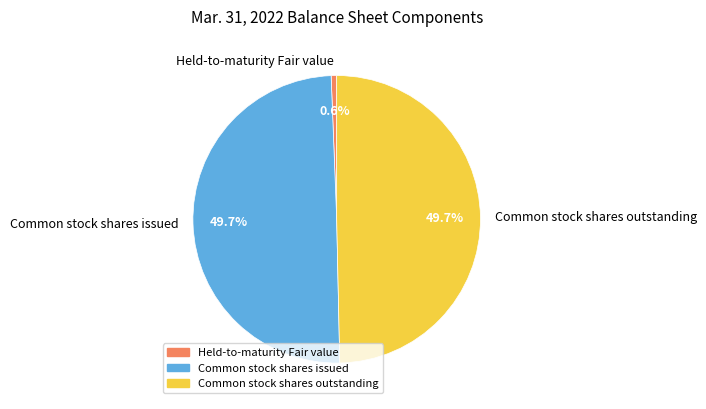

Does Held-to-maturity Fair value represent more than half of the total?

No